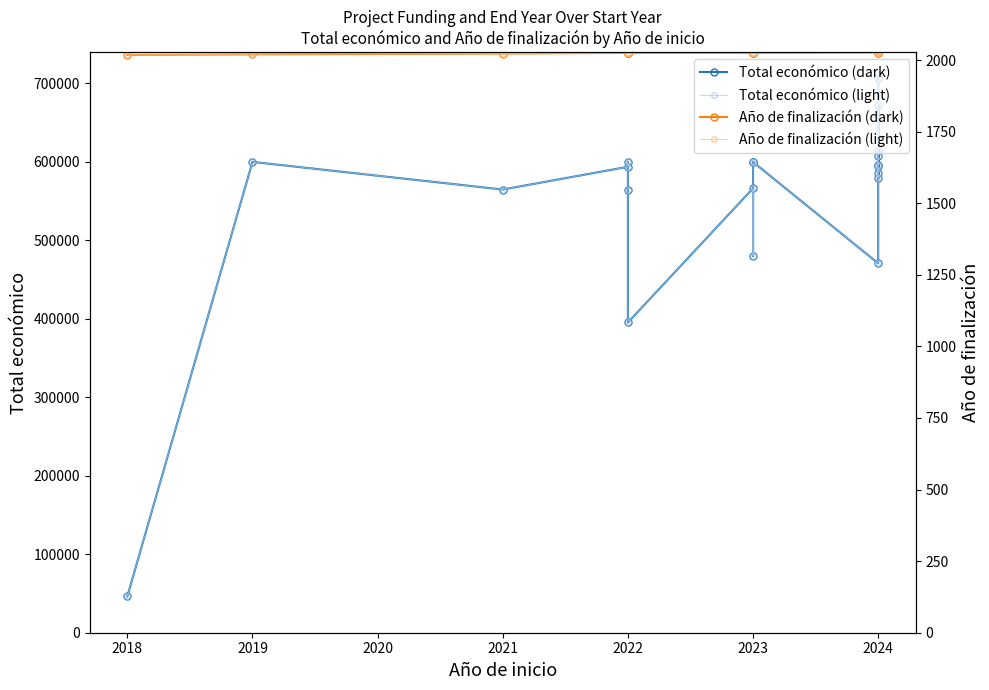

True or false: Total económico (dark) and Año de finalización (dark) intersect in this chart.

False